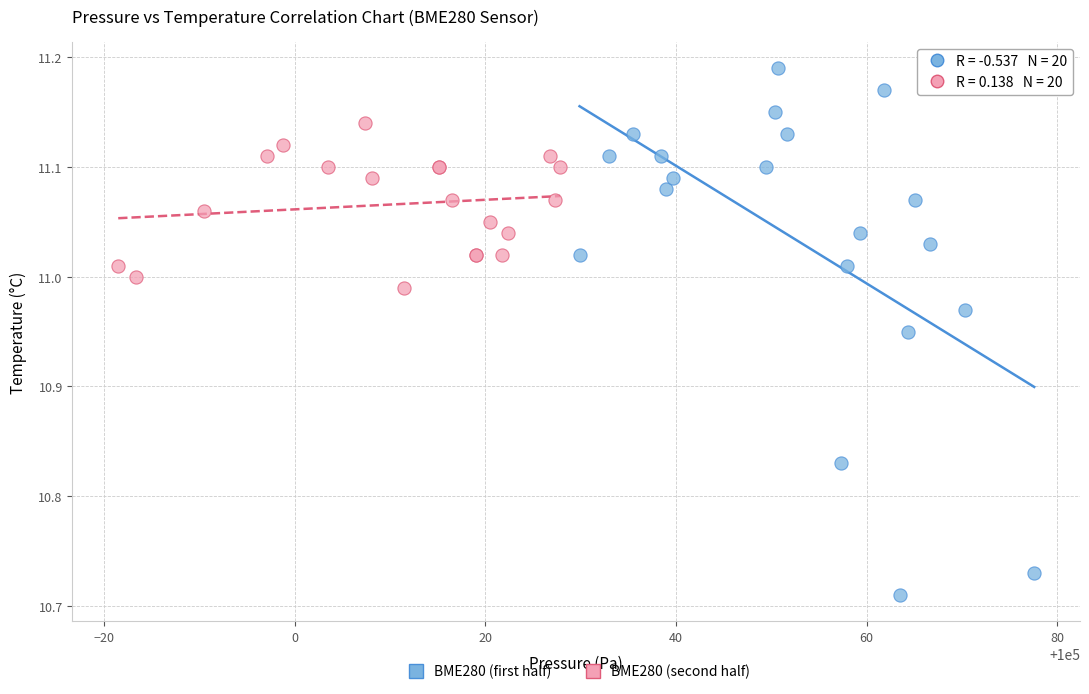

Which series has the widest spread of Y values?

BME280 (first half)